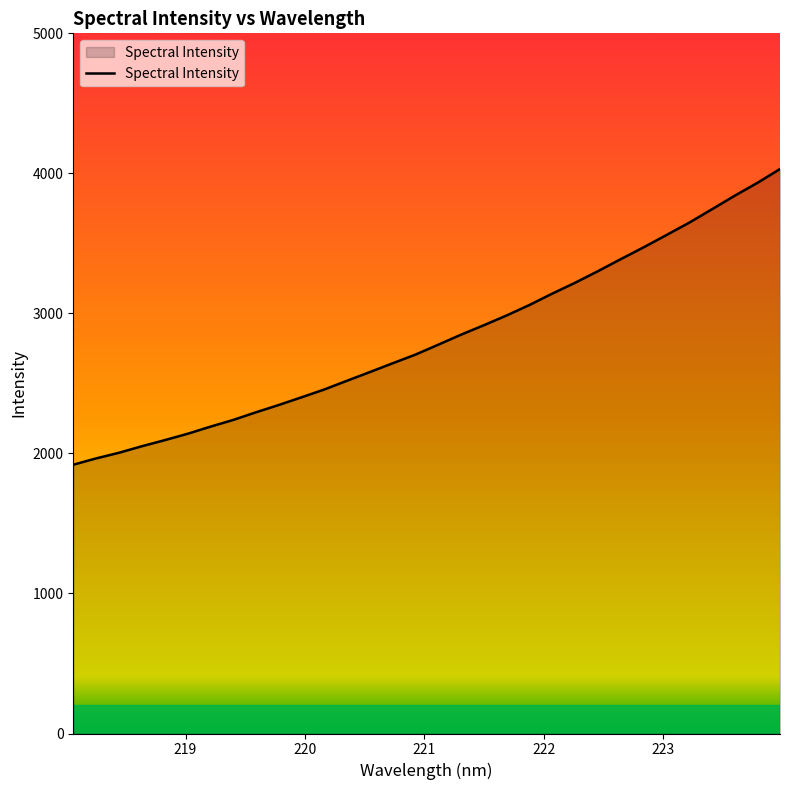

What is the maximum value shown in the chart?

4031.0